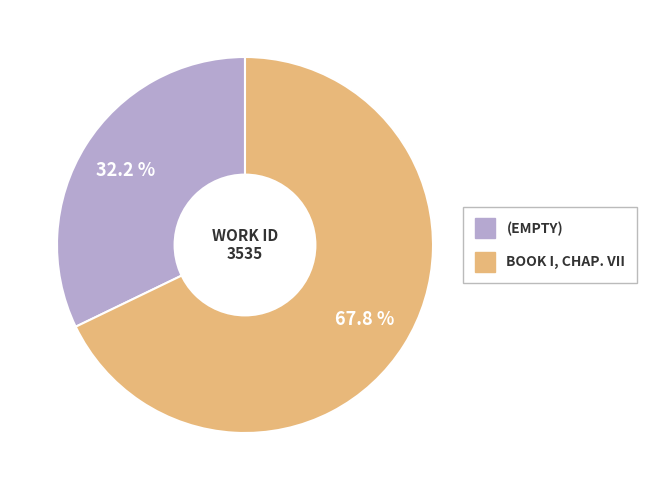

Rank the categories by value from highest to lowest.

Book I, Chap. vii, (empty)